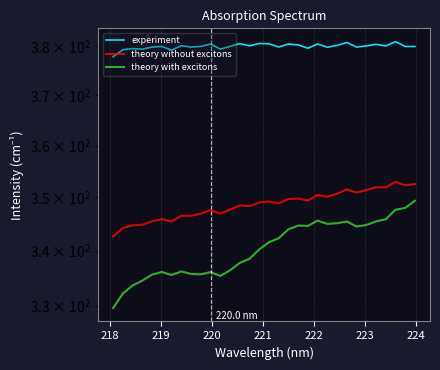

List the series in order of their peak value, lowest first.

theory with excitons, theory without excitons, experiment